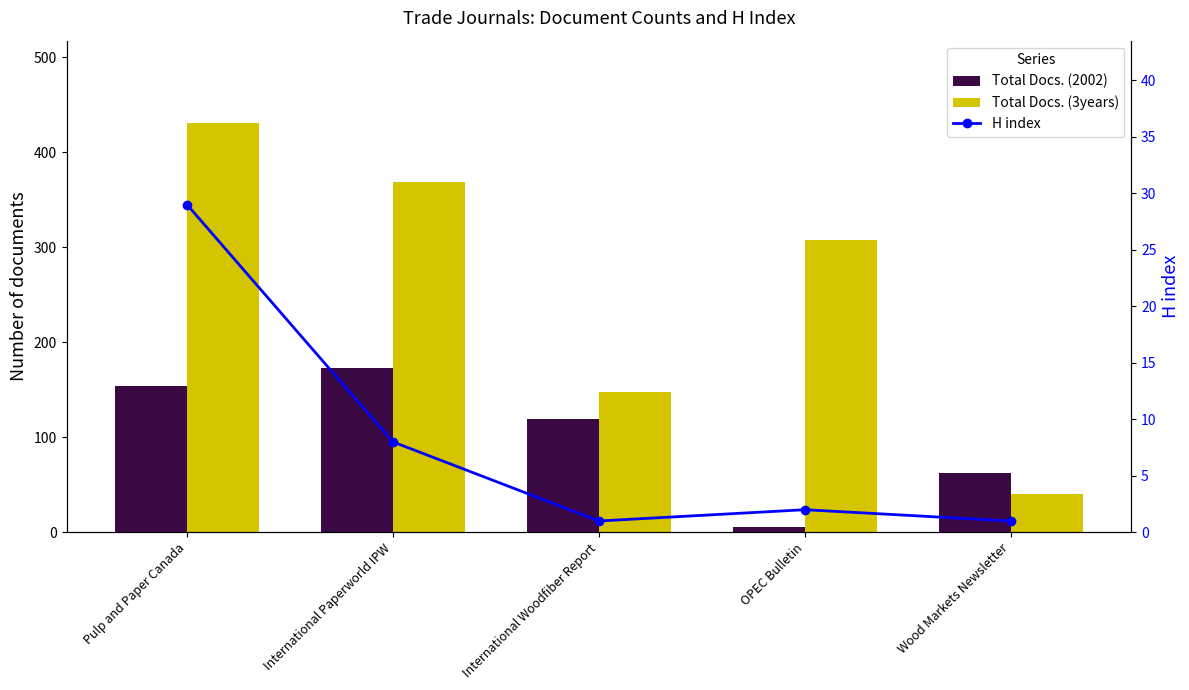

Does the chart contain any negative values?

No